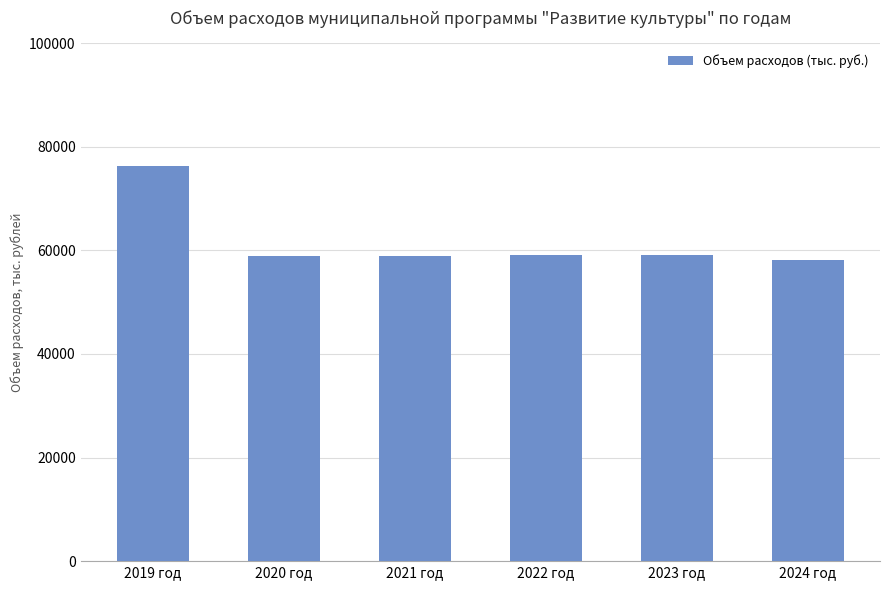

Which has a higher value, 2019 год or 2020 год?

2019 год